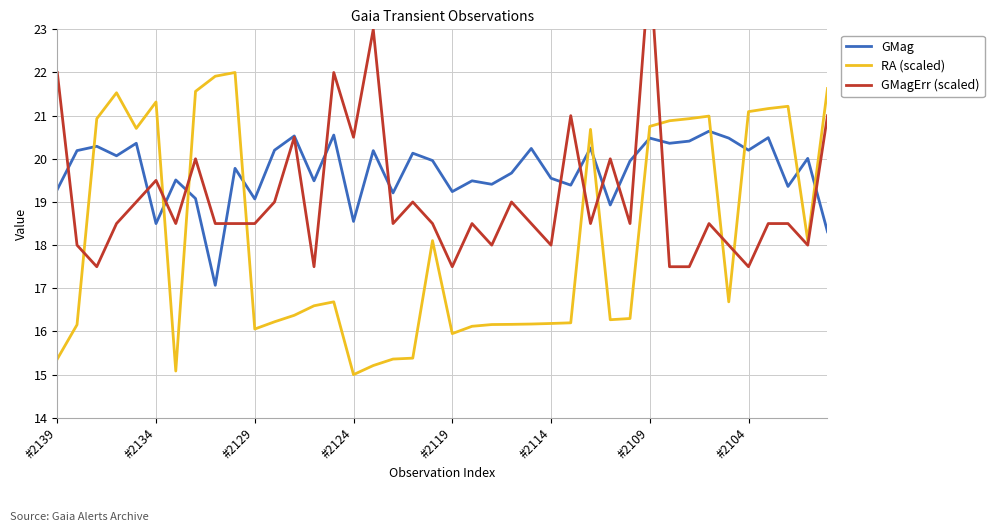

What are all the series names shown in the legend?

GMag, RA (scaled), GMagErr (scaled)